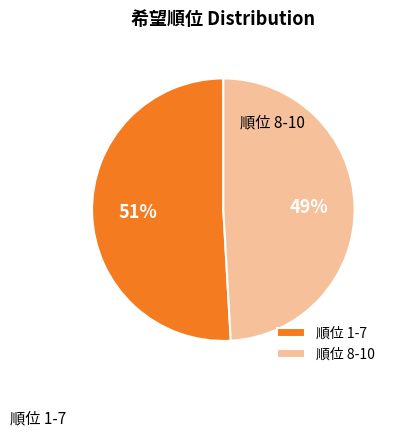

To the nearest percent, what percentage of the pie is 順位 1-7?

51%